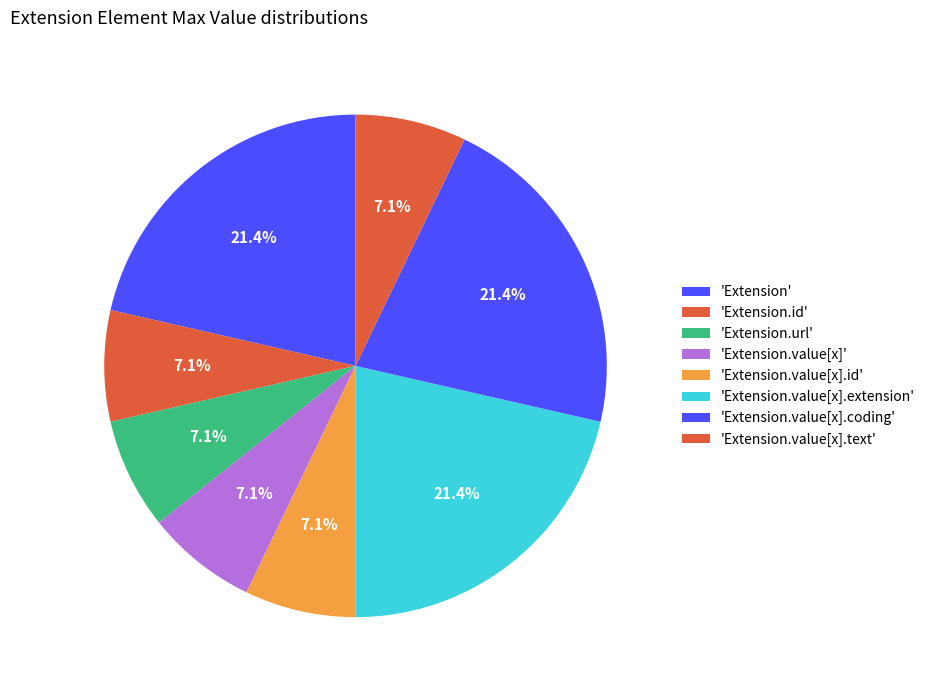

How many segments does this pie chart have?

8